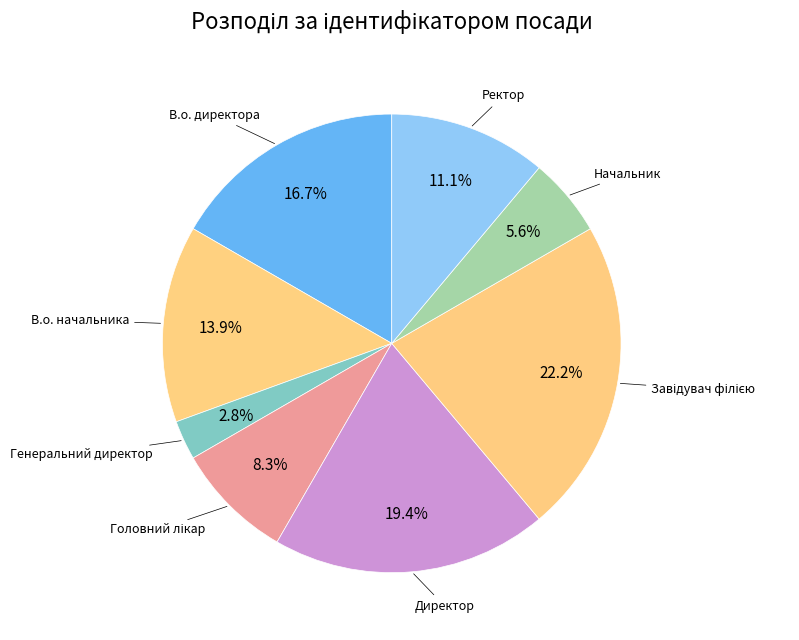

Does any single category account for the majority?

No